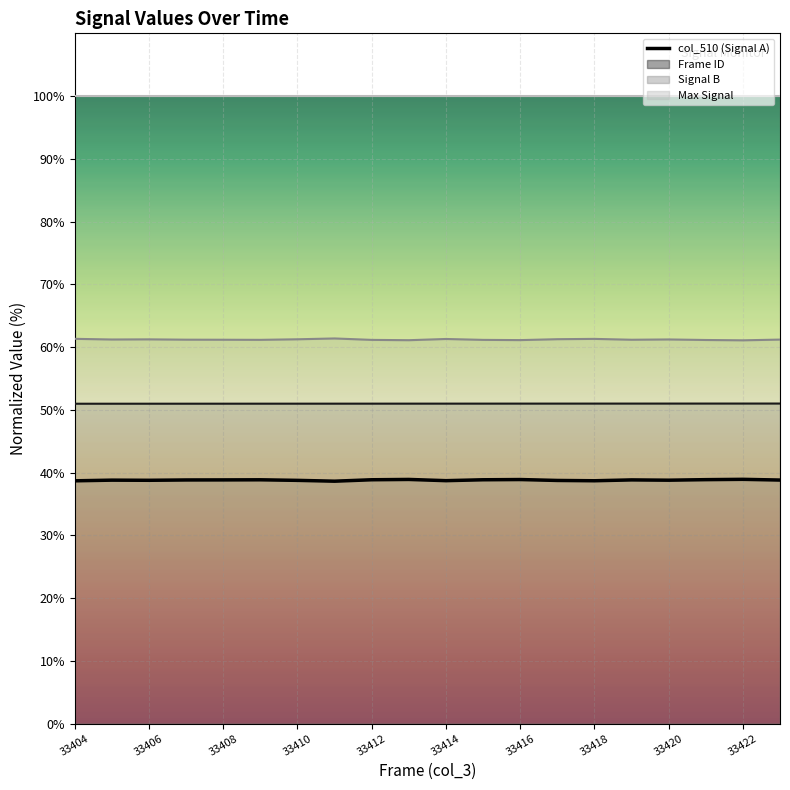

What is the difference between the maximum and minimum values in the col_510 series?

0.3